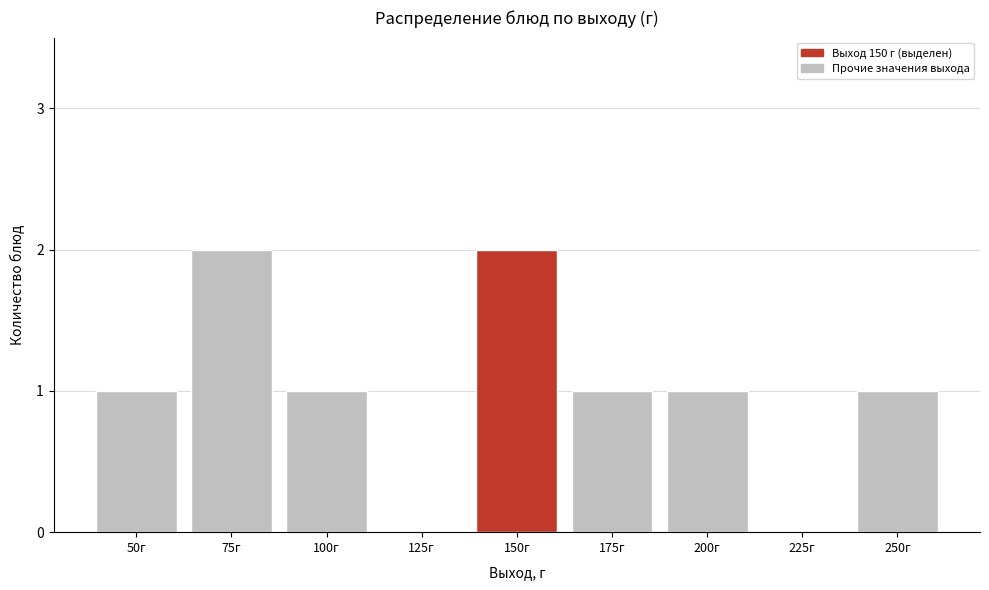

Reading left to right, transcribe all the data shown in this chart.

50г=1	75г=2	100г=1	125г=0	150г=2	175г=1	200г=1	225г=0	250г=1